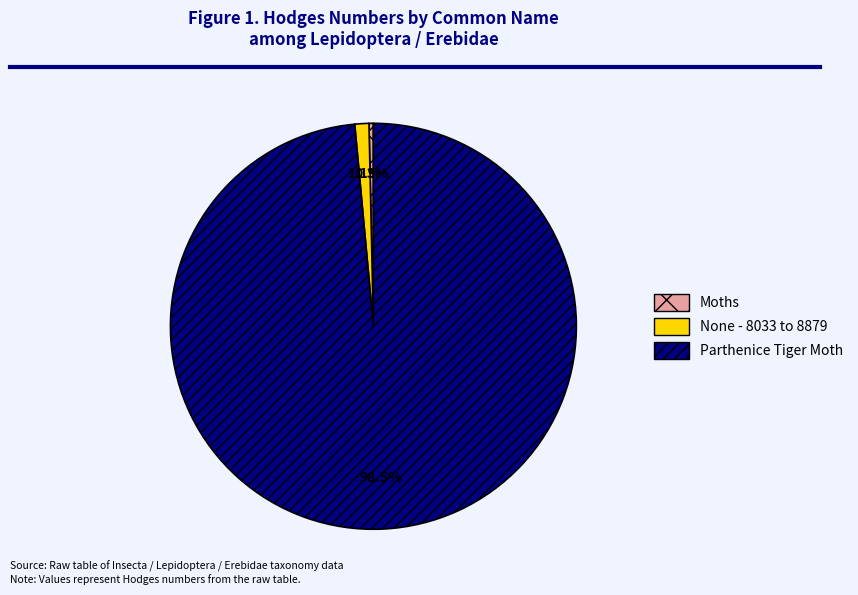

Which has a higher value, Parthenice Tiger Moth or Moths?

Parthenice Tiger Moth